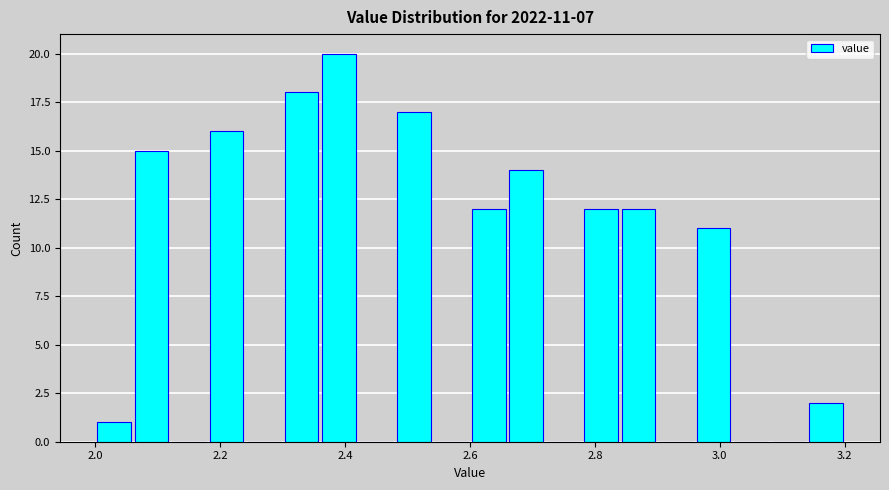

Around what value on the x-axis is the tallest bar? Give the approximate position of its centre, as read against the axis.

2.40